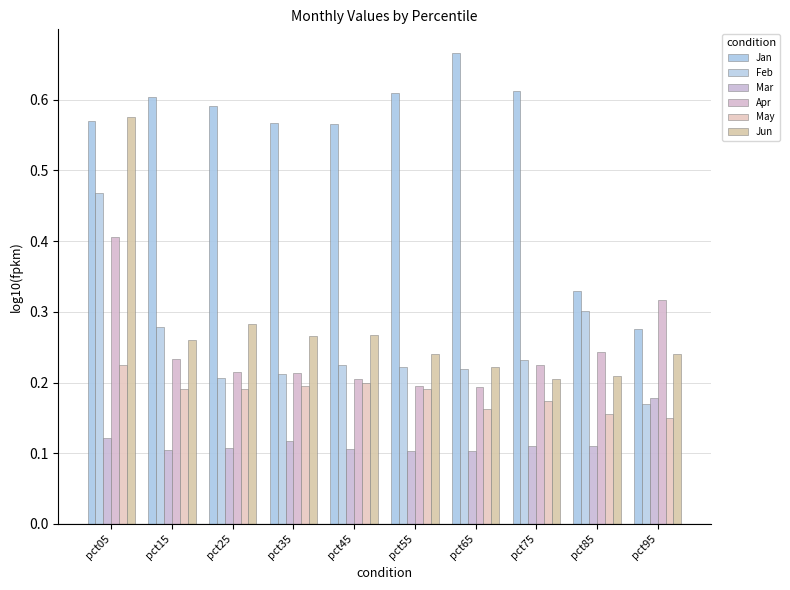

How many distinct data groups are displayed?

6